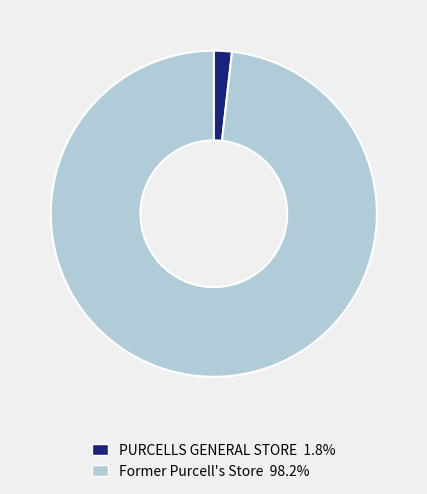

Which category has the smallest portion of the pie?

PURCELLS GENERAL STORE